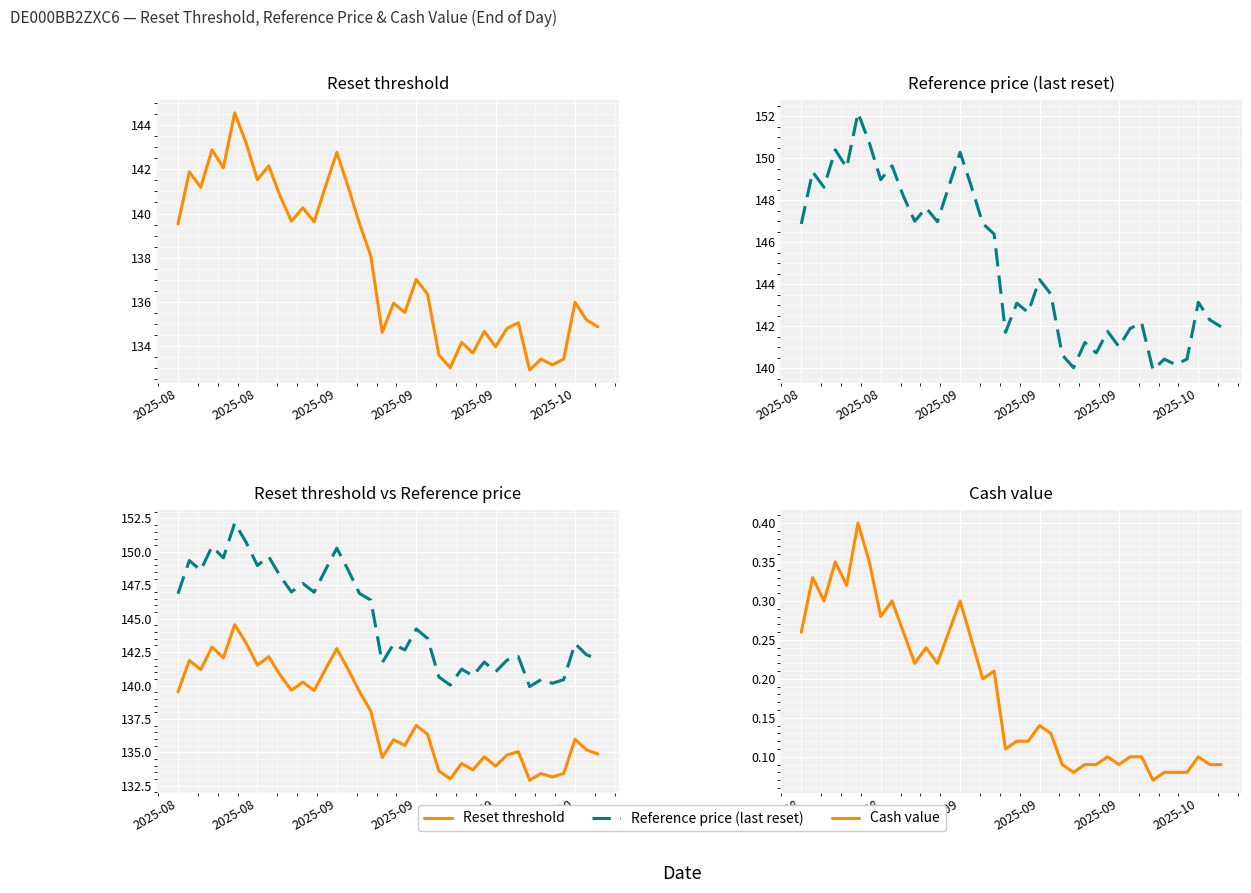

Which series changed the most between 33 and 34?

Reference price (last reset)